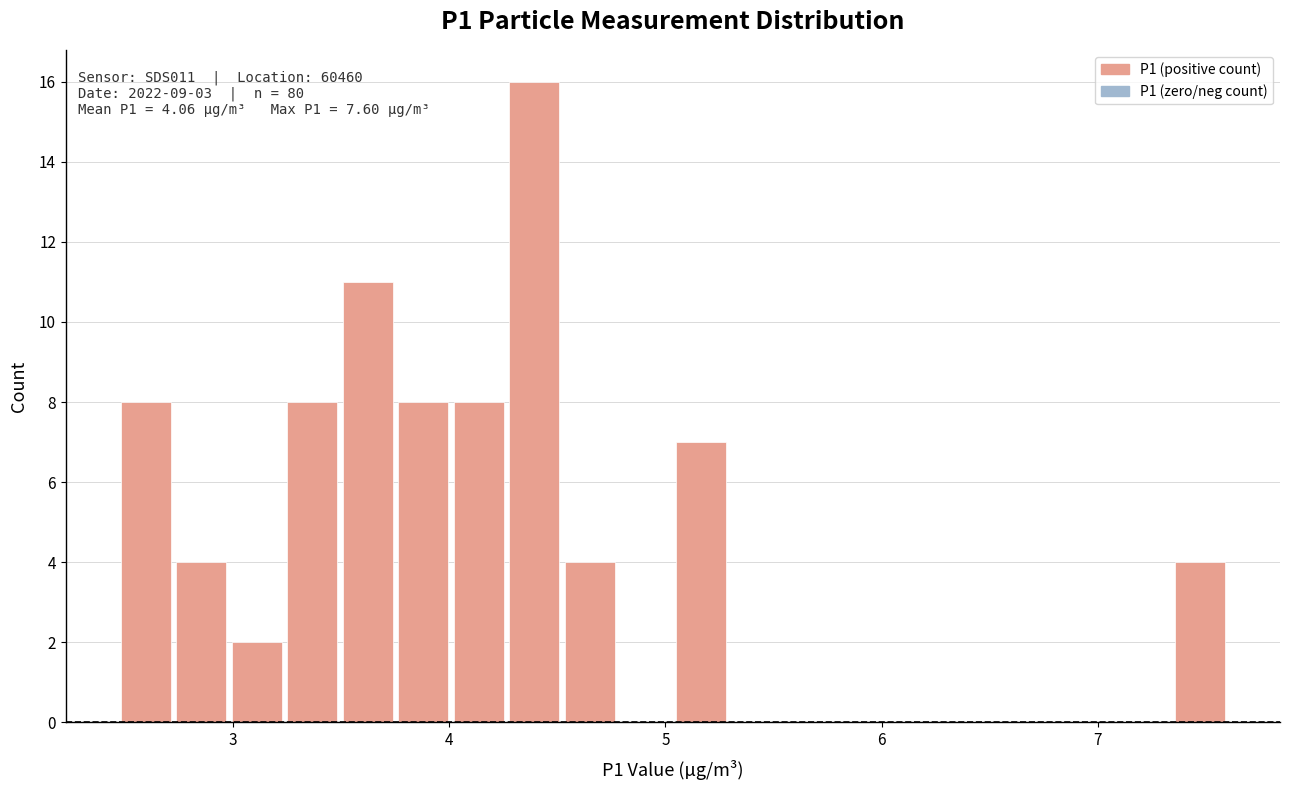

Read against the x-axis, roughly where is the centre of the tallest bar?

4.4